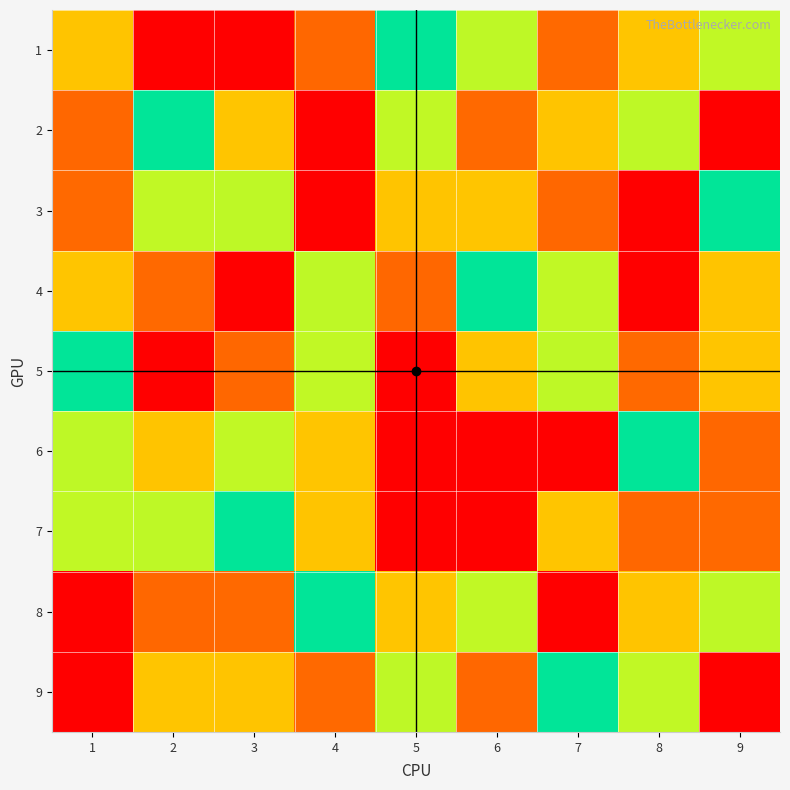

What is the difference between the highest and lowest values at 5?

8